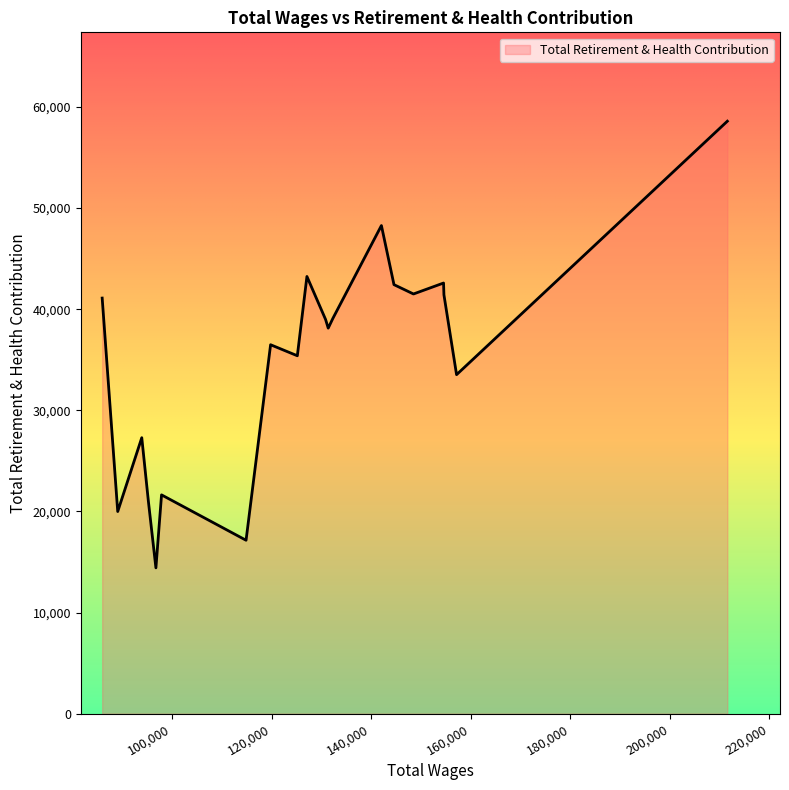

Does the chart have visible grid lines?

No